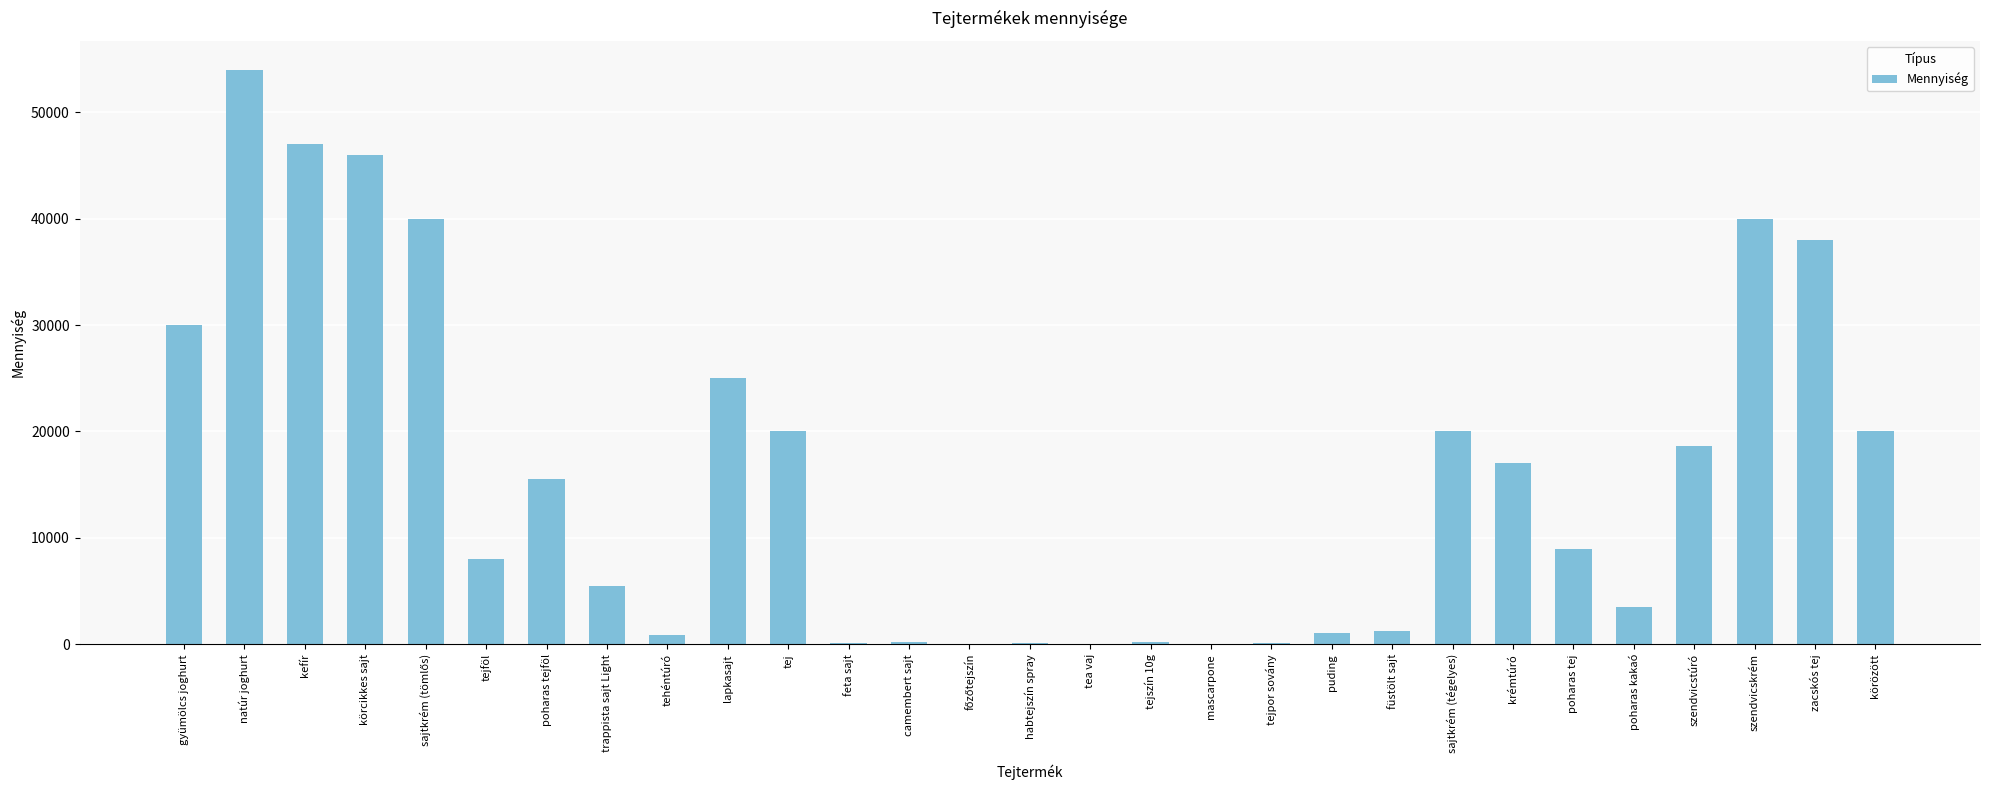

What is the difference between the values at lapkasajt and poharas kakaó?

21500